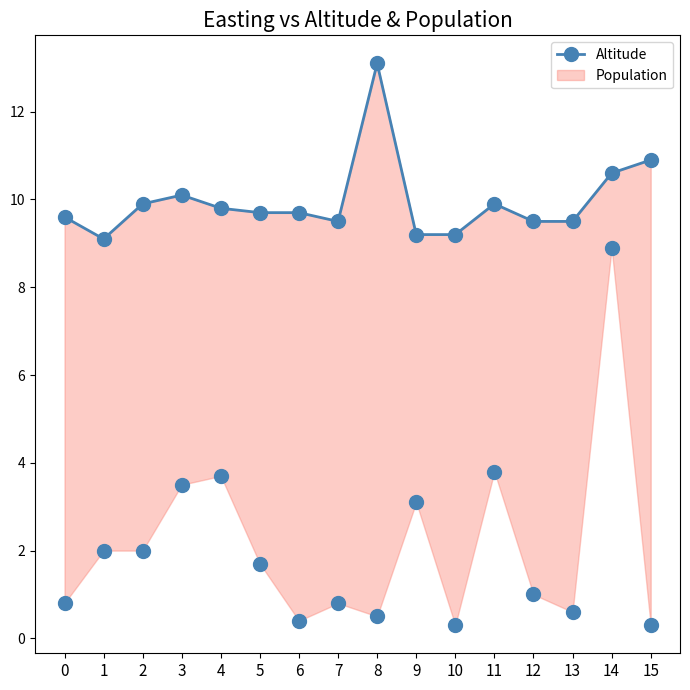

Which has a higher value, 1 or 14?

14